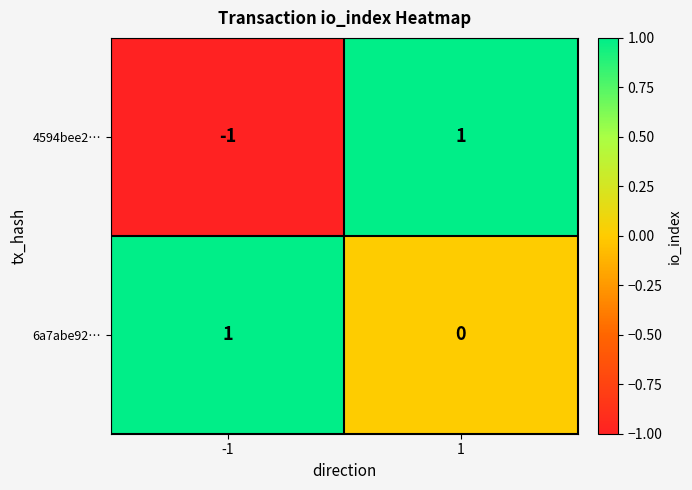

Which series has the largest range (max minus min)?

4594bee2…